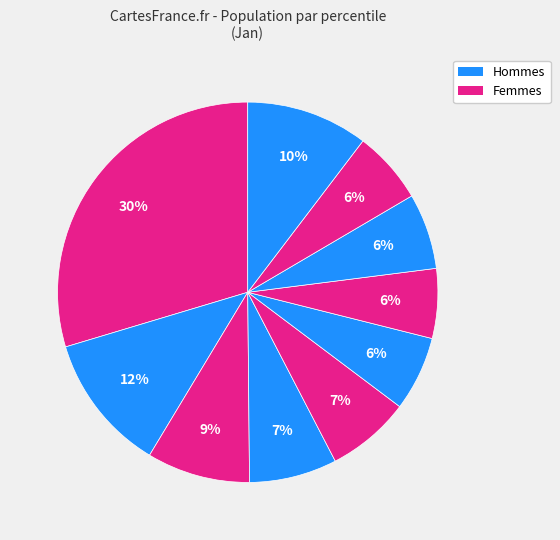

Count the number of slices in the pie.

10